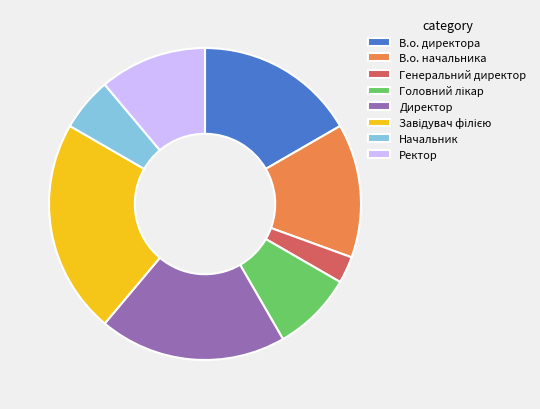

Is there any slice that represents more than half of the pie?

No